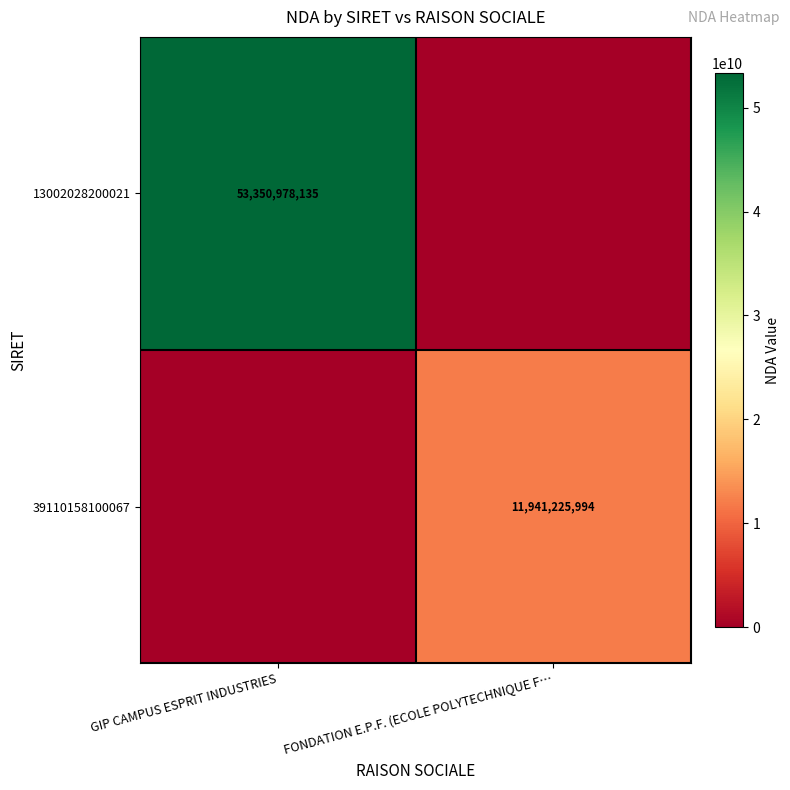

The value of 39110158100067 at FONDATION E.P.F. (ECOLE POLYTECHNIQUE F… is 11941225994. True or false?

True